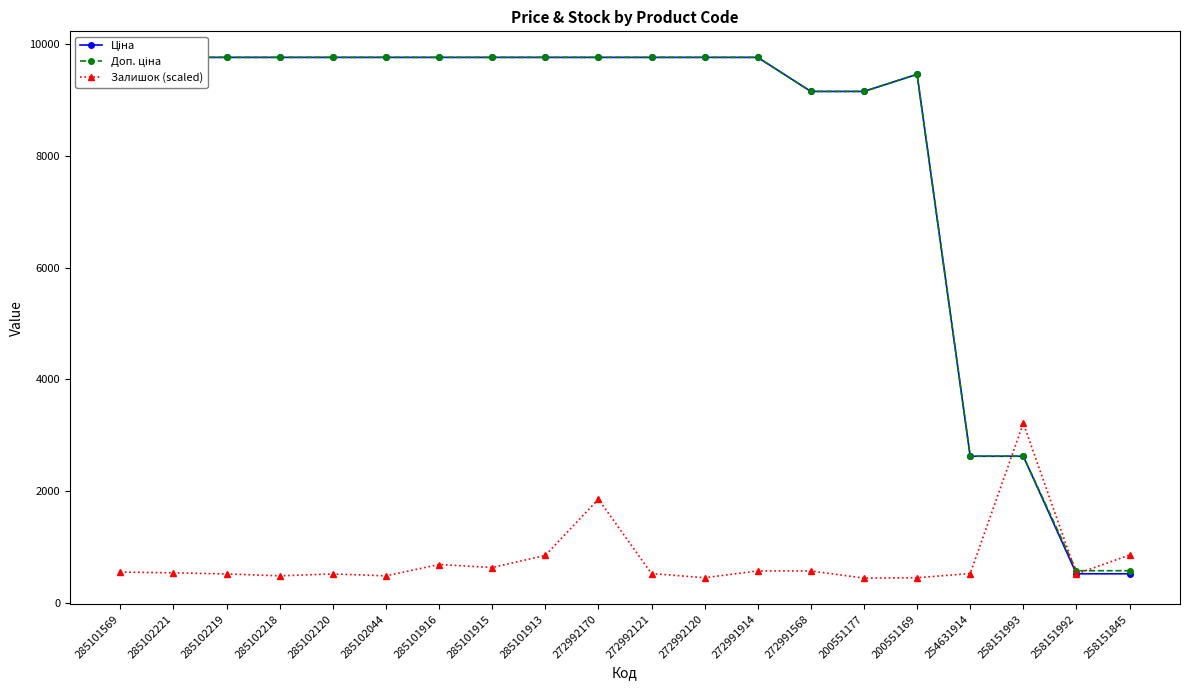

How many times do Залишок (scaled) and Доп. ціна cross each other?

3